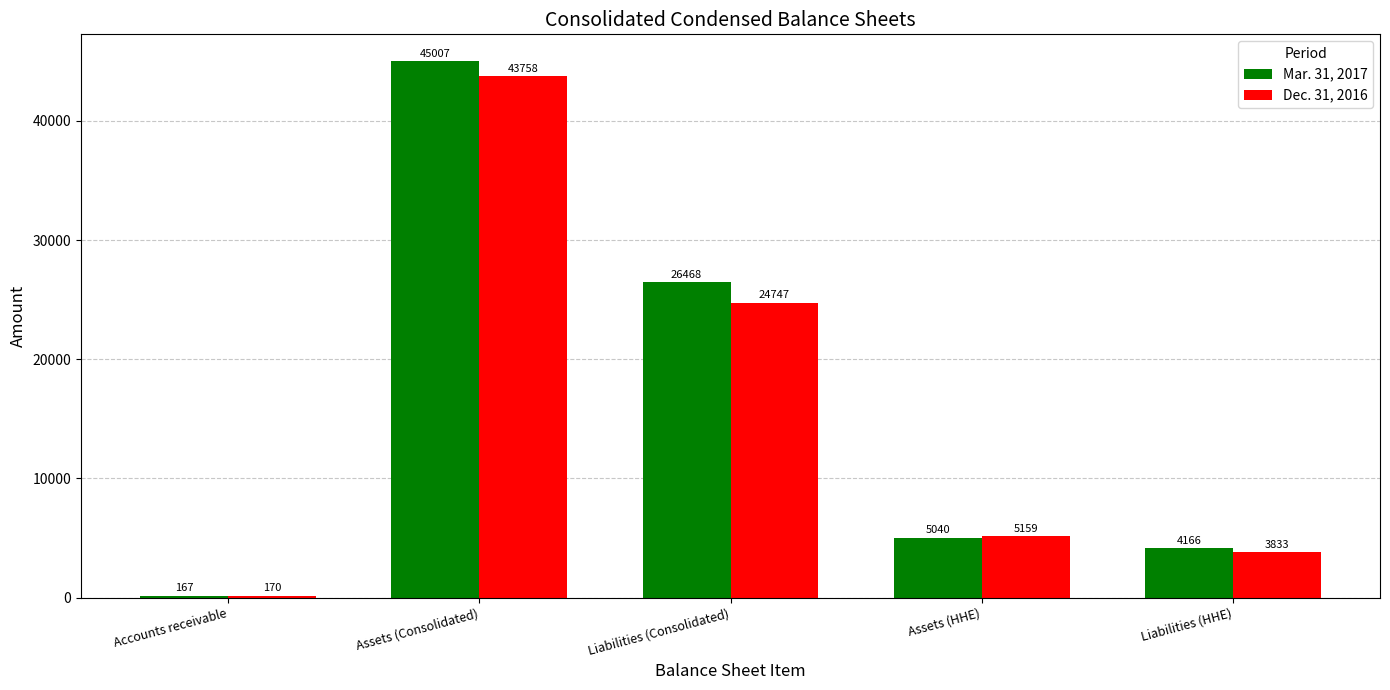

List the series in order of their peak value, highest first.

Mar. 31, 2017, Dec. 31, 2016